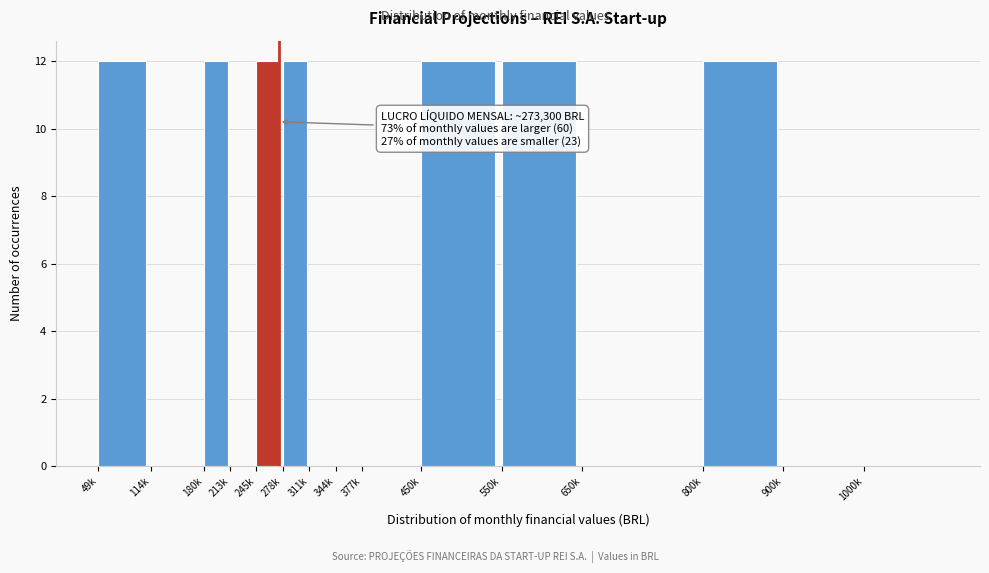

Reading left to right, what are all the values shown in this chart?

49k=12	114k=0	180k=12	213k=0	245k=12	278k=12	311k=0	344k=0	377k=0	450k=12	550k=12	650k=0	800k=12	900k=0	1000k=0